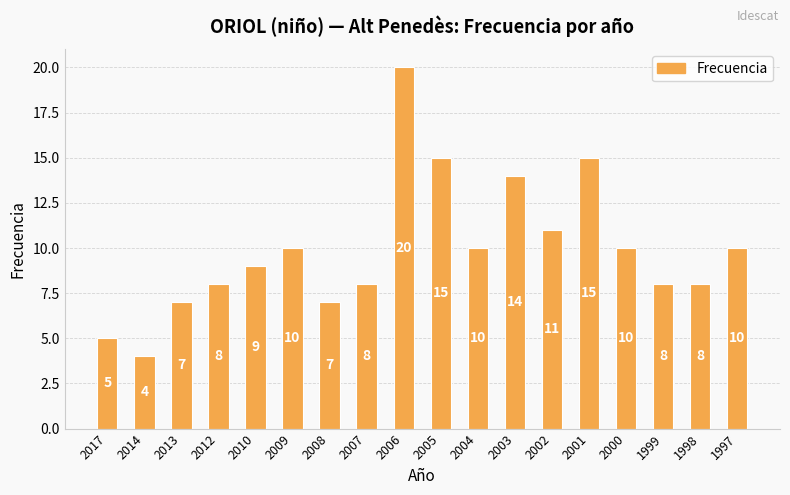

Which label corresponds to the largest value in the chart?

2006